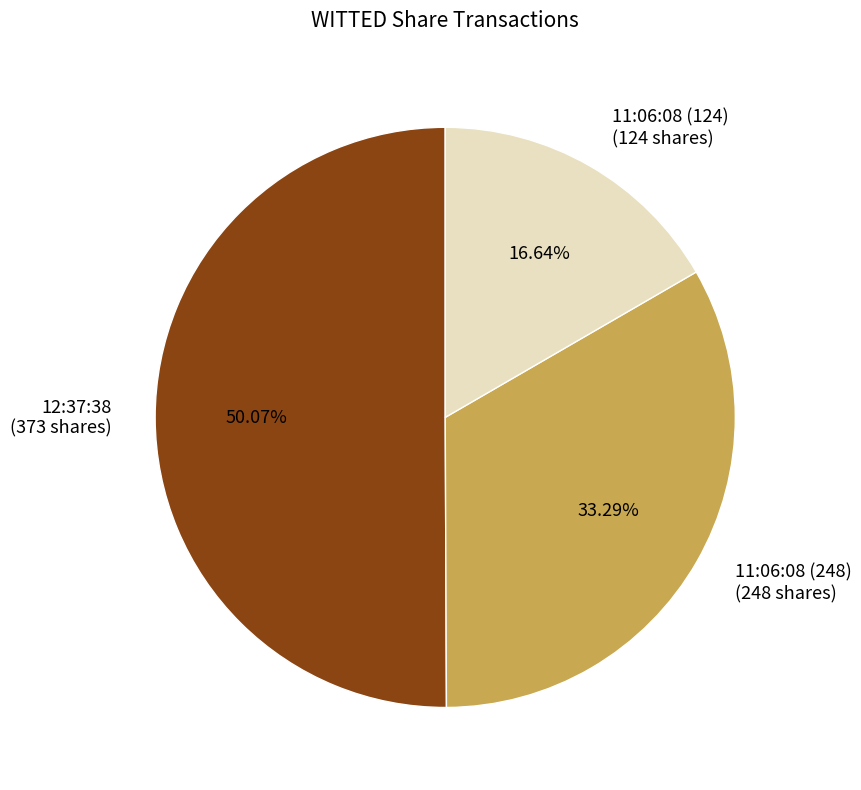

What percentage is the 11:06:08 (124) slice, to the nearest percent?

17%